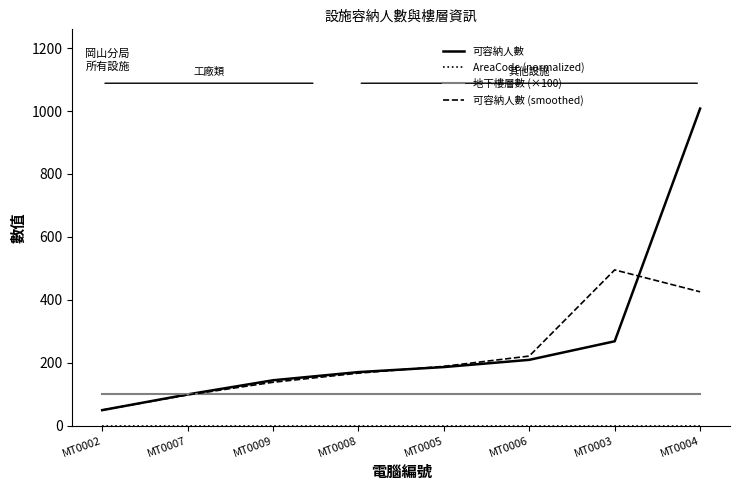

How many lines are shown in the chart?

4